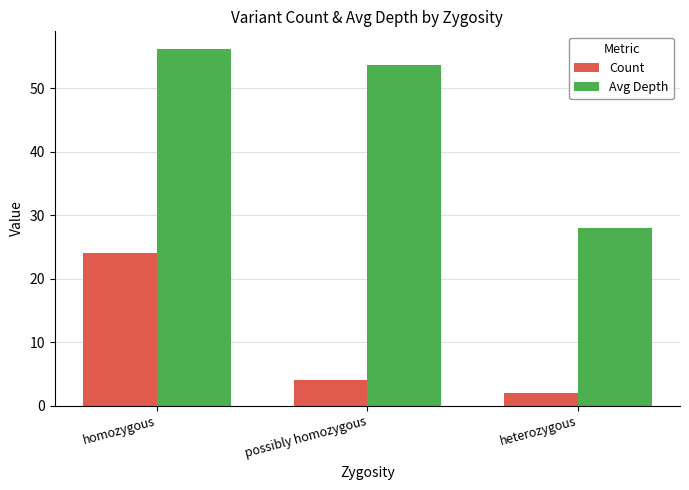

How many data points in Avg Depth are less than 53?

1